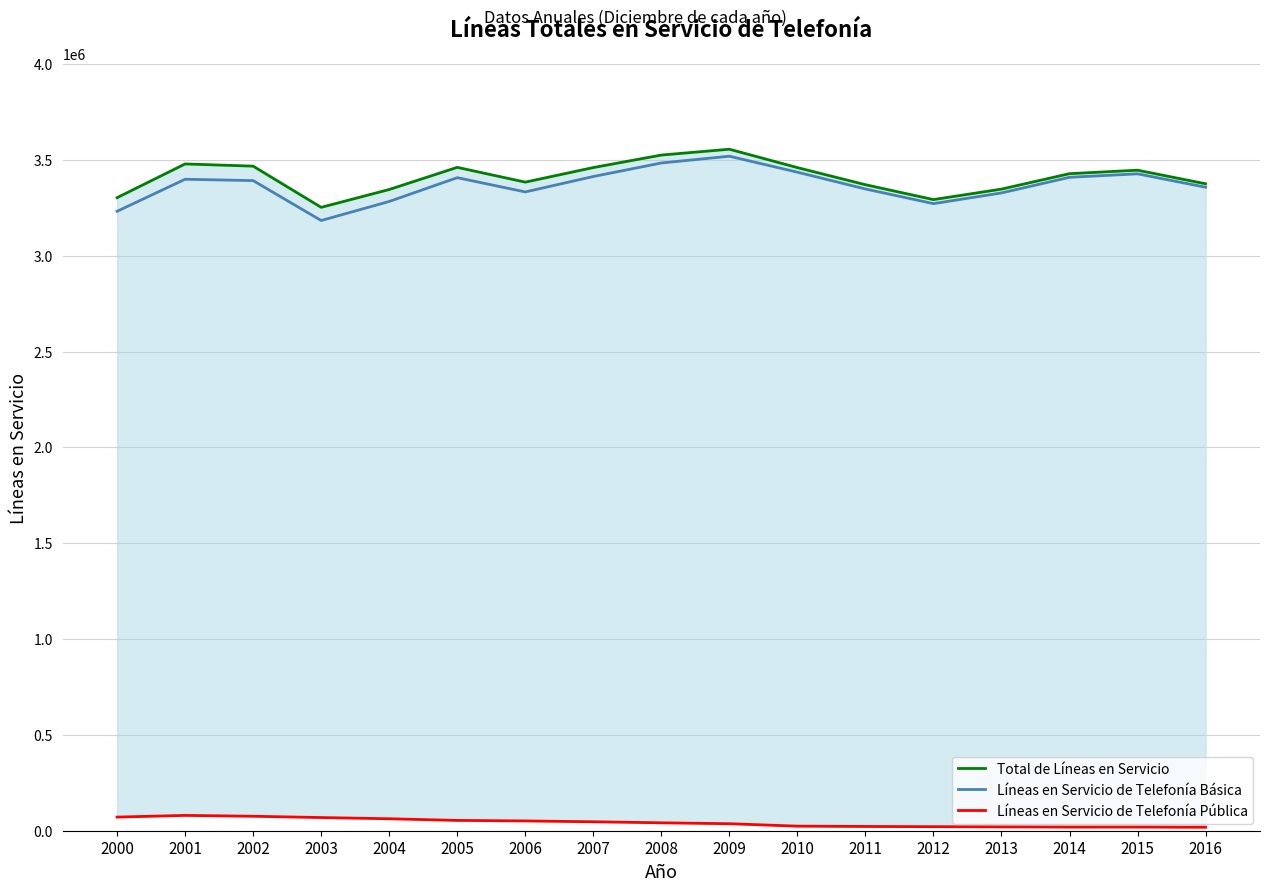

What is the highest value of the Líneas en Servicio de Telefonía Básica series?

3518724